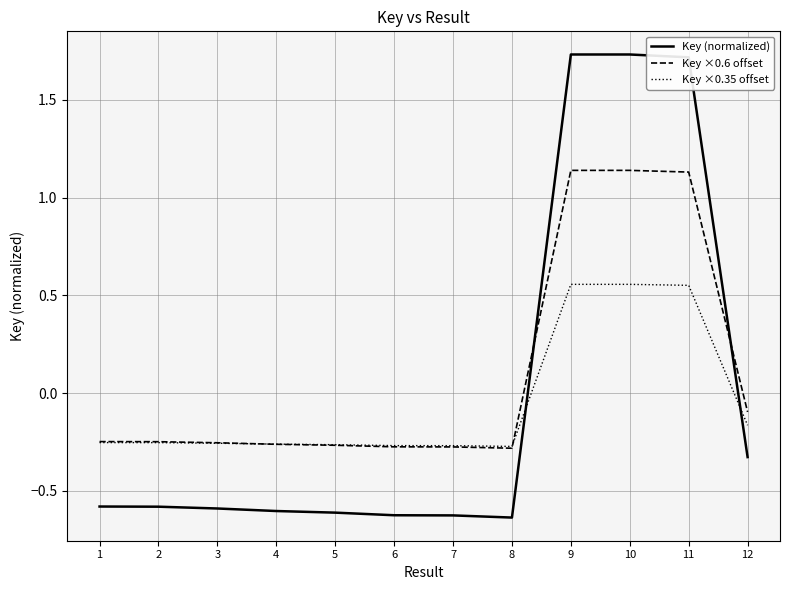

List the series in order of their peak value, lowest first.

Key ×0.35 offset, Key ×0.6 offset, Key (normalized)